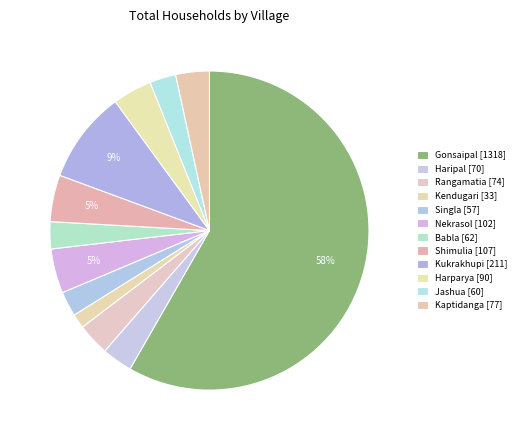

To the nearest percent, what is the average slice percentage?

8%